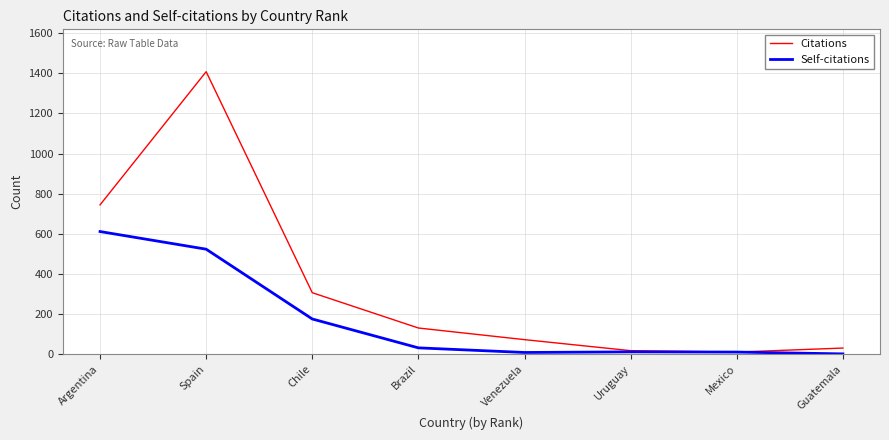

True or false: Citations has a value of 1408 at Spain.

True